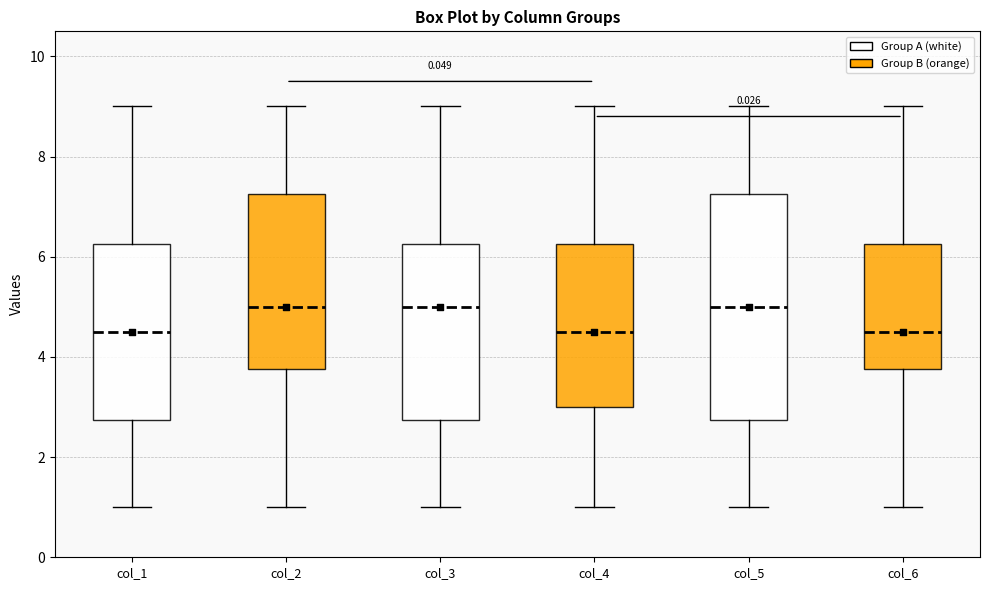

Reading left to right, transcribe this box plot: for each box, give where its median line is, the range the box spans, and where its two whiskers end, as read against the y-axis. The values are not printed on the chart, so give them approximately, as read against the axis.

col_1: median 4.6, box 2.8 to 6.2, whiskers 1.0 to 9.0
col_2: median 5.0, box 3.8 to 7.2, whiskers 1.0 to 9.0
col_3: median 5.0, box 2.8 to 6.2, whiskers 1.0 to 9.0
col_4: median 4.6, box 3.0 to 6.2, whiskers 1.0 to 9.0
col_5: median 5.0, box 2.8 to 7.2, whiskers 1.0 to 9.0
col_6: median 4.6, box 3.8 to 6.2, whiskers 1.0 to 9.0